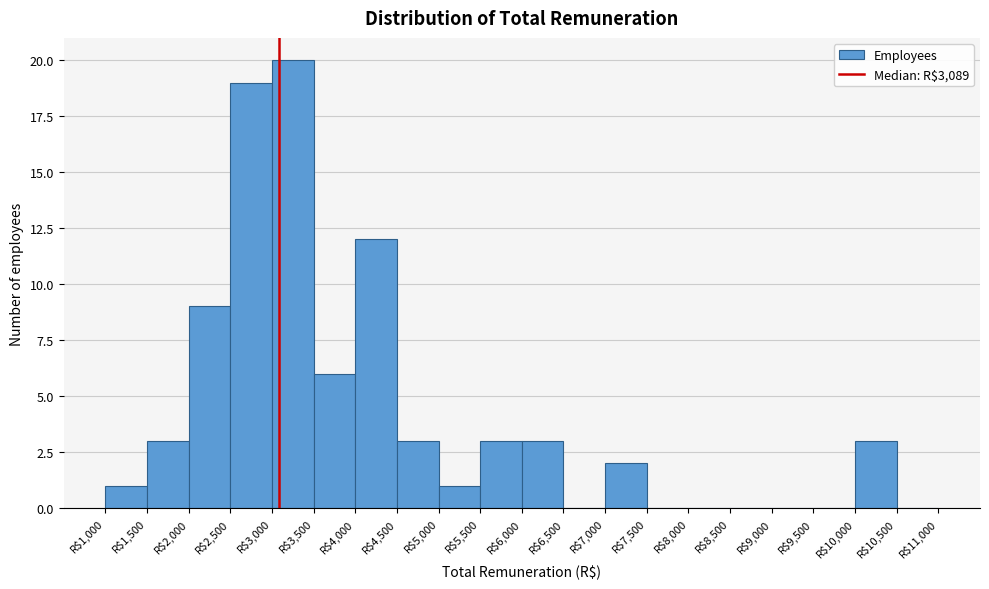

Reading left to right, list every bar in this chart as the range it spans on the x-axis followed by its height. The values are not printed on the chart, so give them approximately, as read against the axis.

1000 to 1500: 1
1500 to 2000: 3
2000 to 2500: 9
2500 to 3000: 19
3000 to 3500: 20
3500 to 4000: 6
4000 to 4500: 12
4500 to 5000: 3
5000 to 5500: 1
5500 to 6000: 3
6000 to 6500: 3
6500 to 7000: 0
7000 to 7500: 2
7500 to 8000: 0
8000 to 8500: 0
8500 to 9000: 0
9000 to 9500: 0
9500 to 10000: 0
10000 to 10500: 3
10500 to 11000: 0